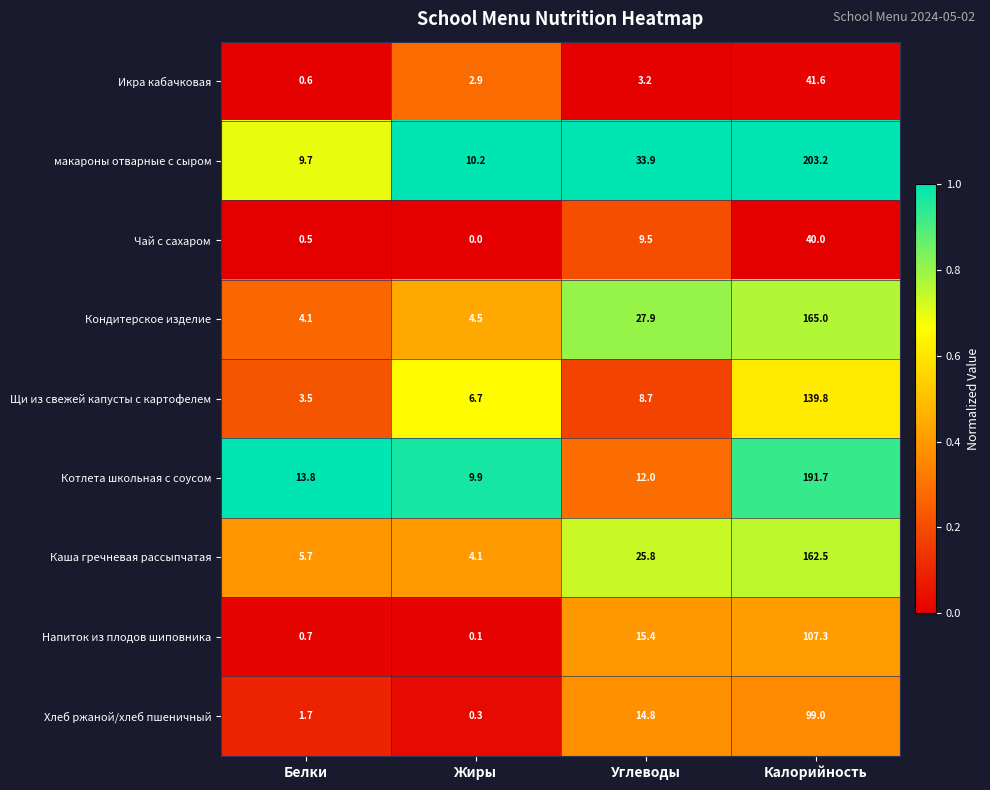

Which series has the largest total across all categories?

макароны отварные с сыром